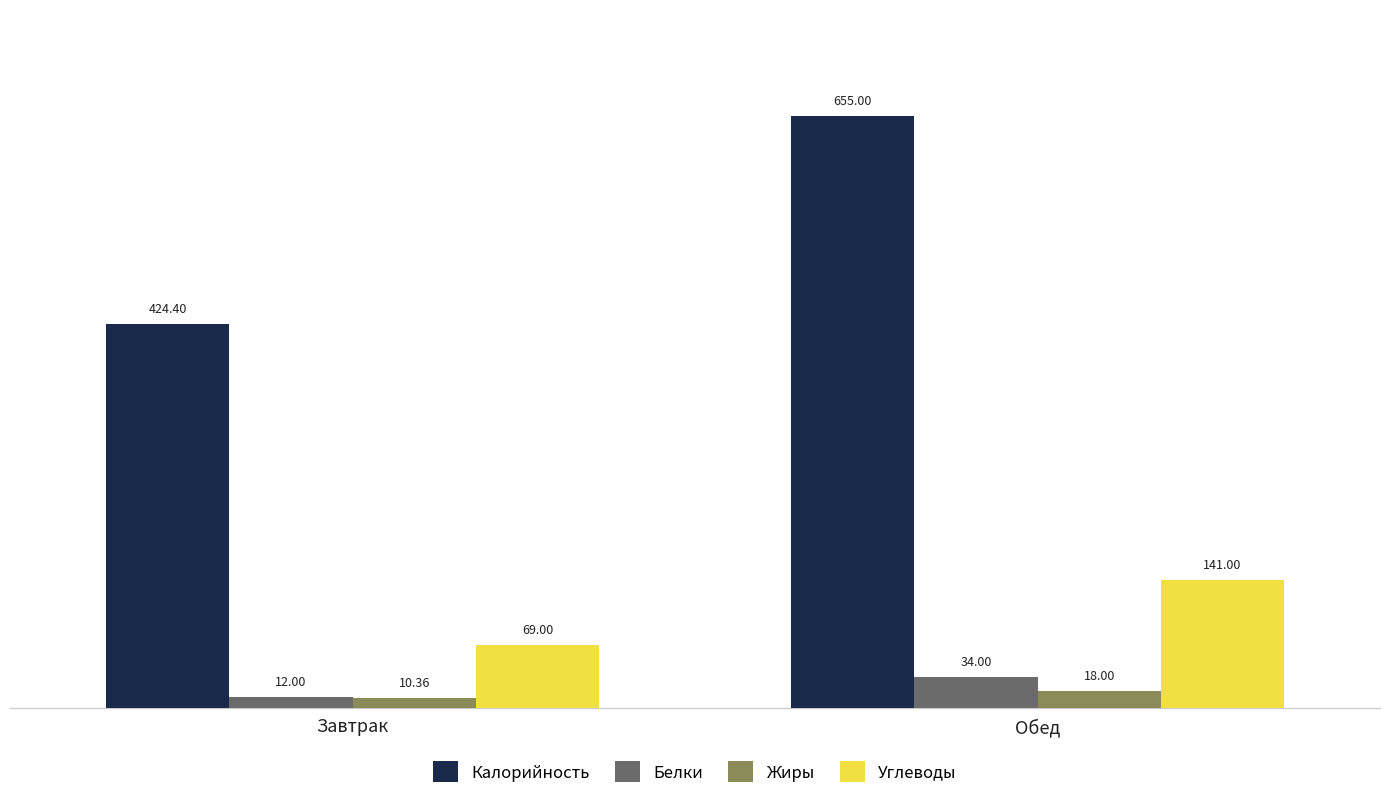

Reading left to right, list all the values displayed in this chart.

Калорийность: Завтрак=424.4	Обед=655.0
Белки: Завтрак=12.0	Обед=34.0
Жиры: Завтрак=10.4	Обед=18.0
Углеводы: Завтрак=69.0	Обед=141.0